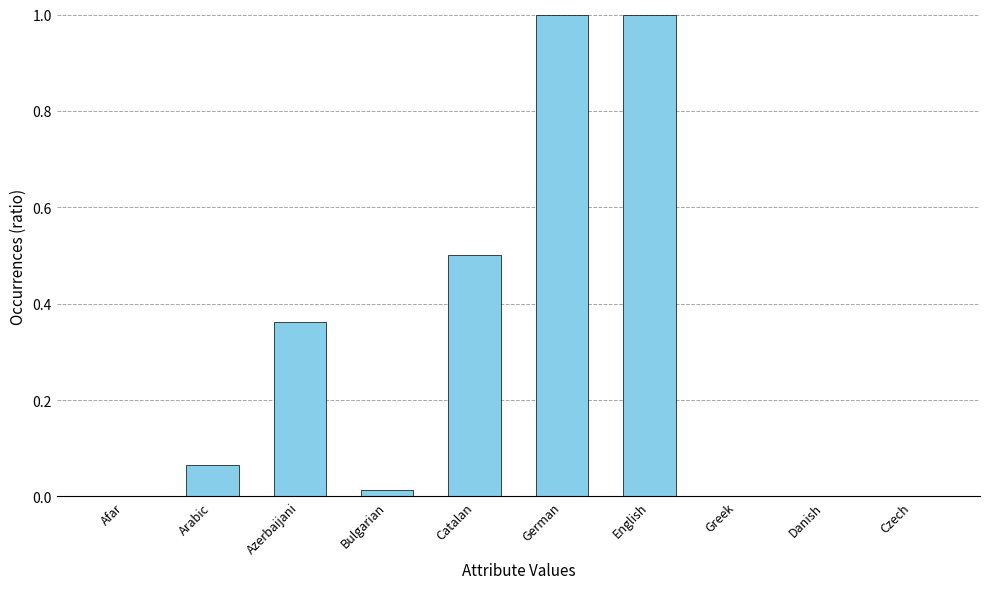

What is the maximum value shown in the chart?

1.0